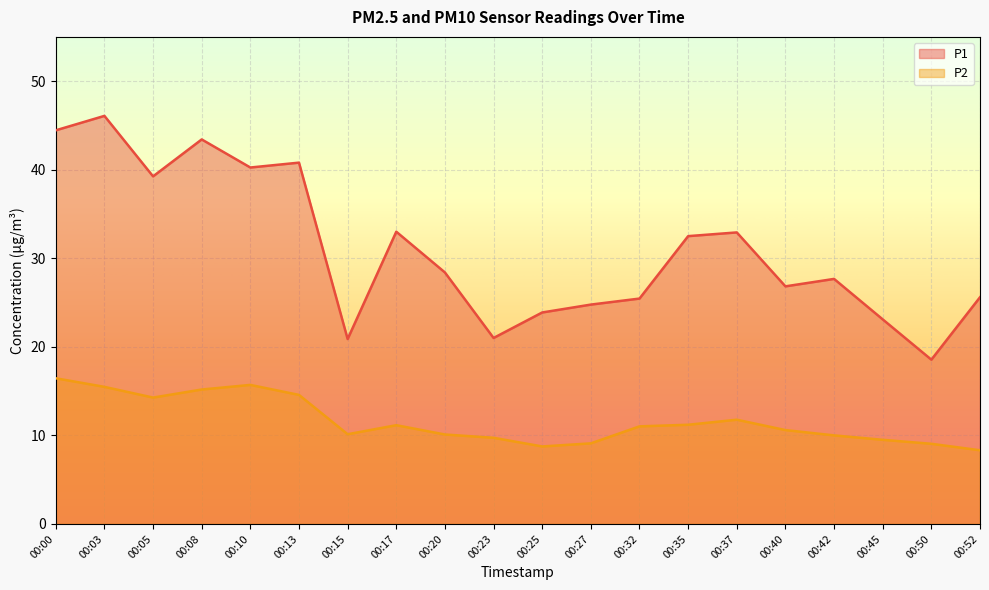

True or false: P2 and P1 cross at least once.

False